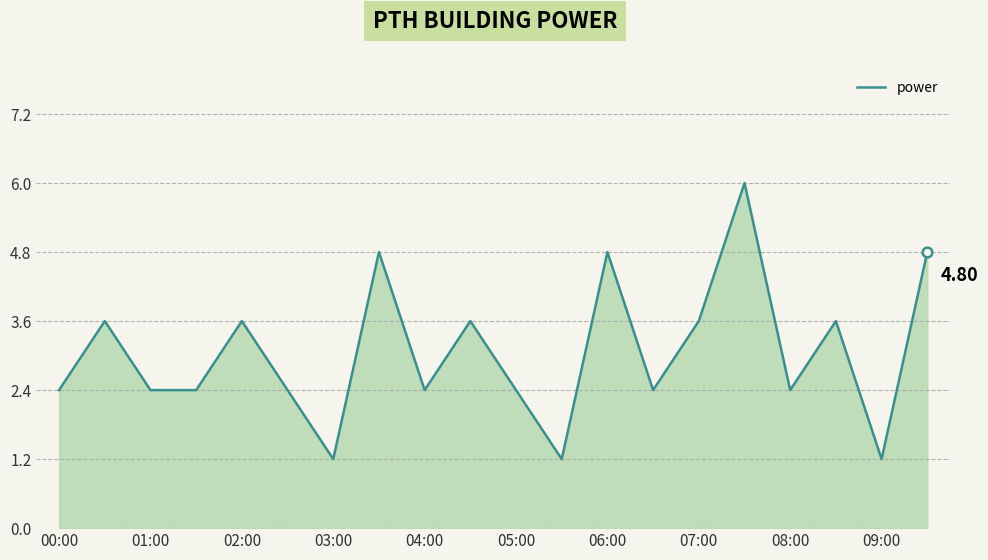

How many lines are shown in the chart?

1